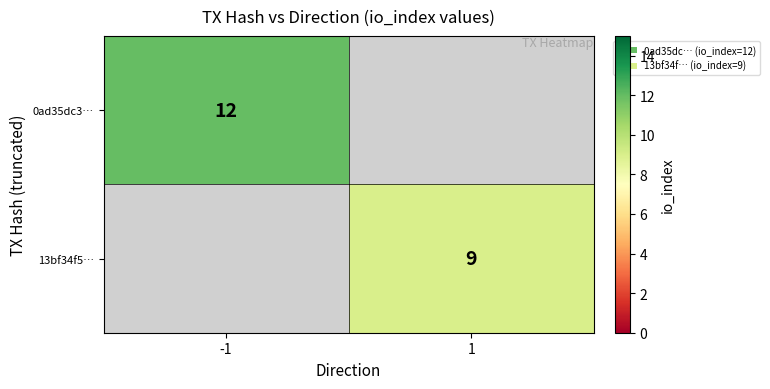

Which has a higher value, -1 or 1?

-1